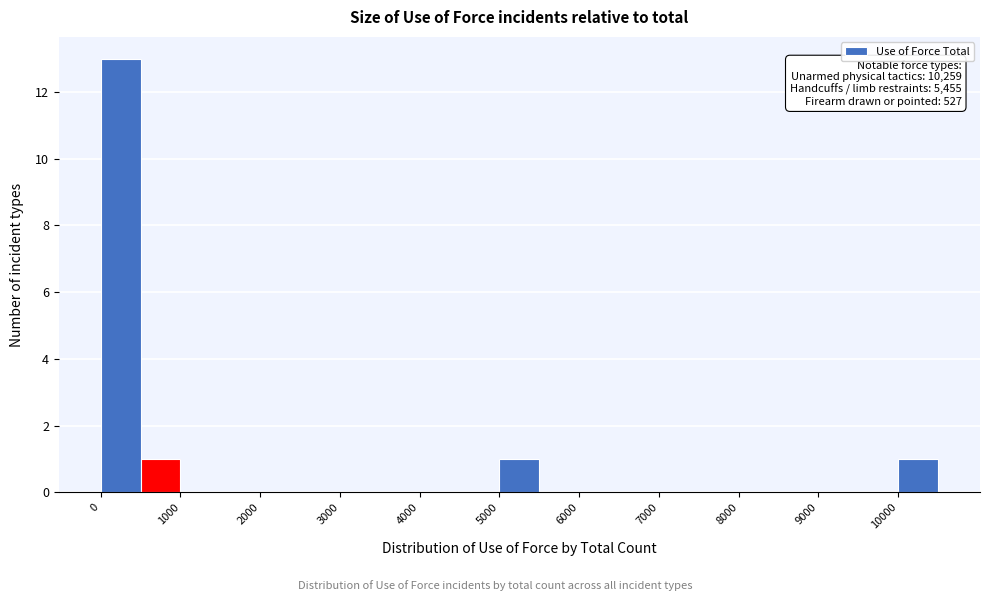

Which range on the x-axis has the tallest bar?

0 to 500